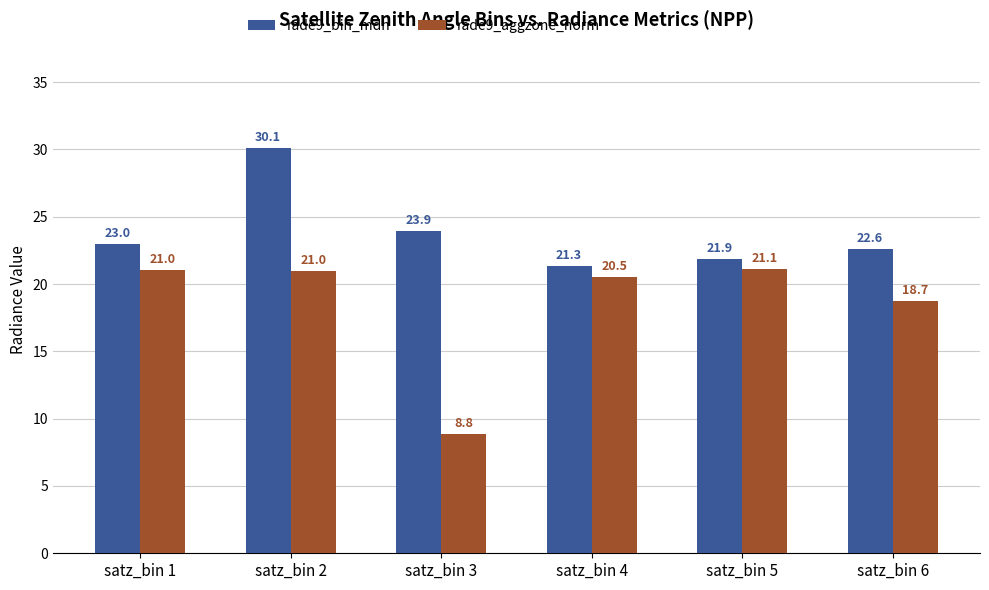

Which series changed the most between satz_bin 1 and satz_bin 4?

rade9_bin_mdn